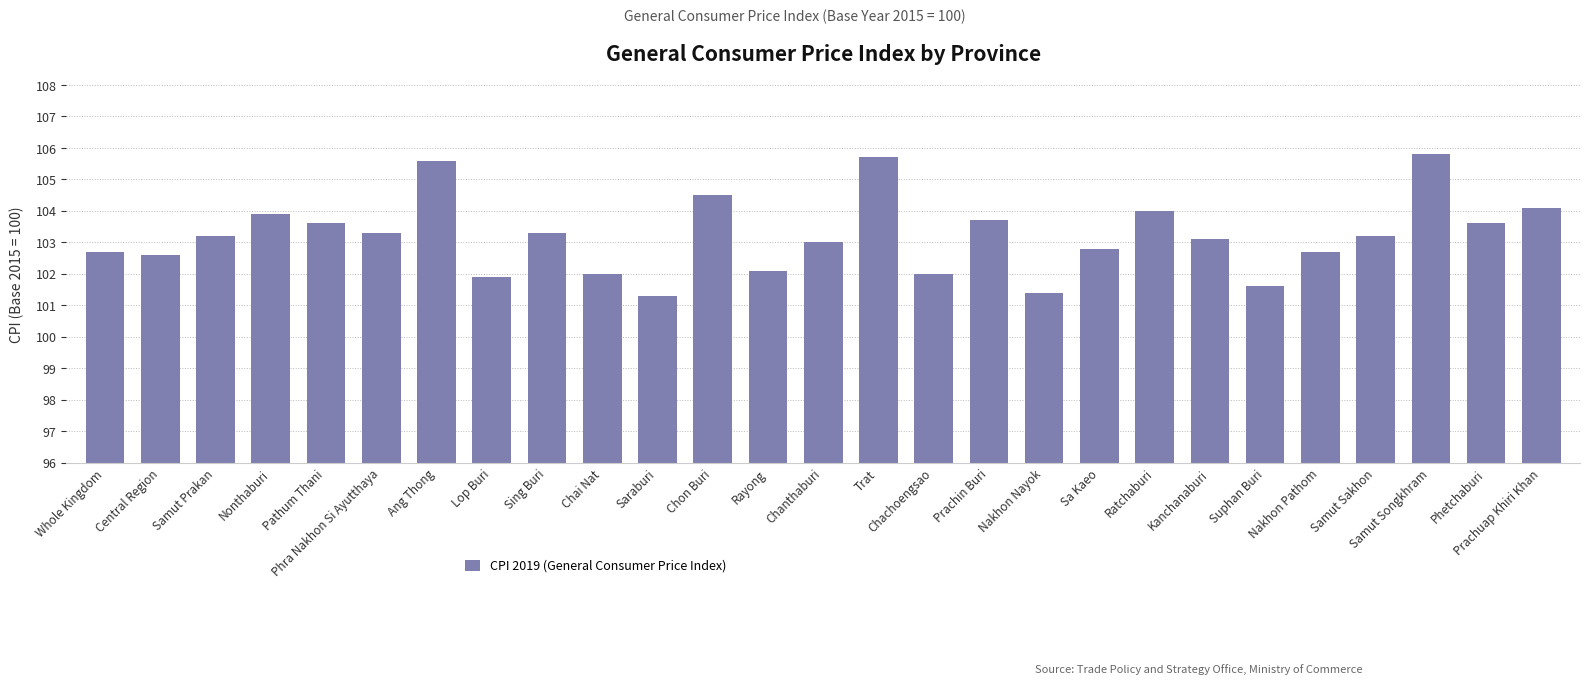

True or false: the data shows 24.2 at Prachin Buri.

False